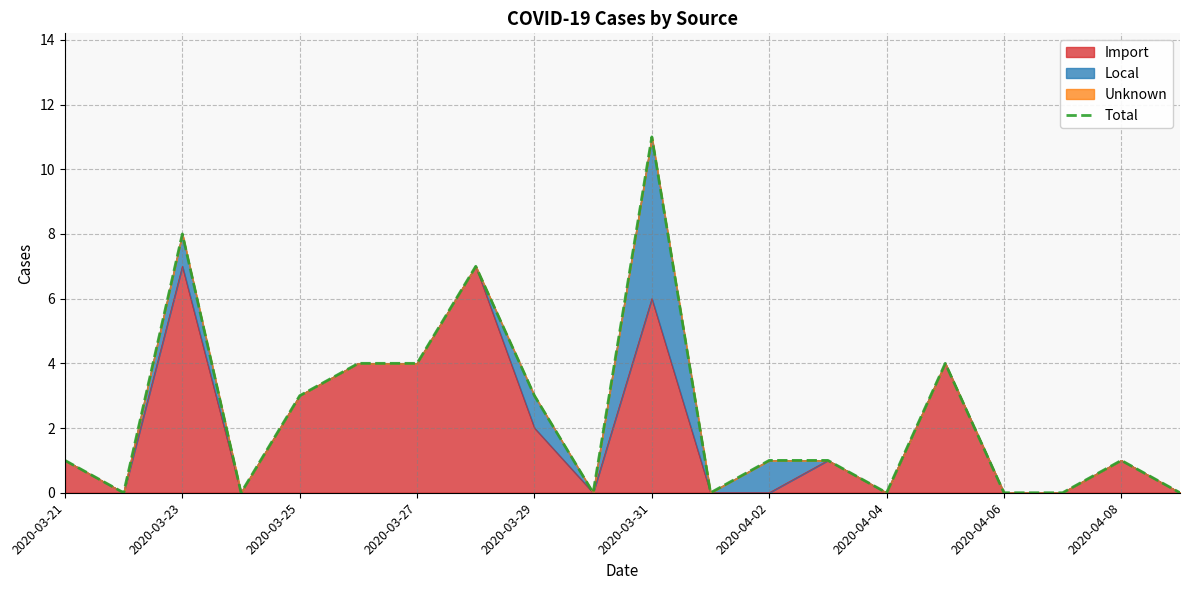

Reading left to right, extract all data points from this chart.

1	0	8	0	3	4	4	7	3	0	11	0	1	1	0	4	0	0	1	0